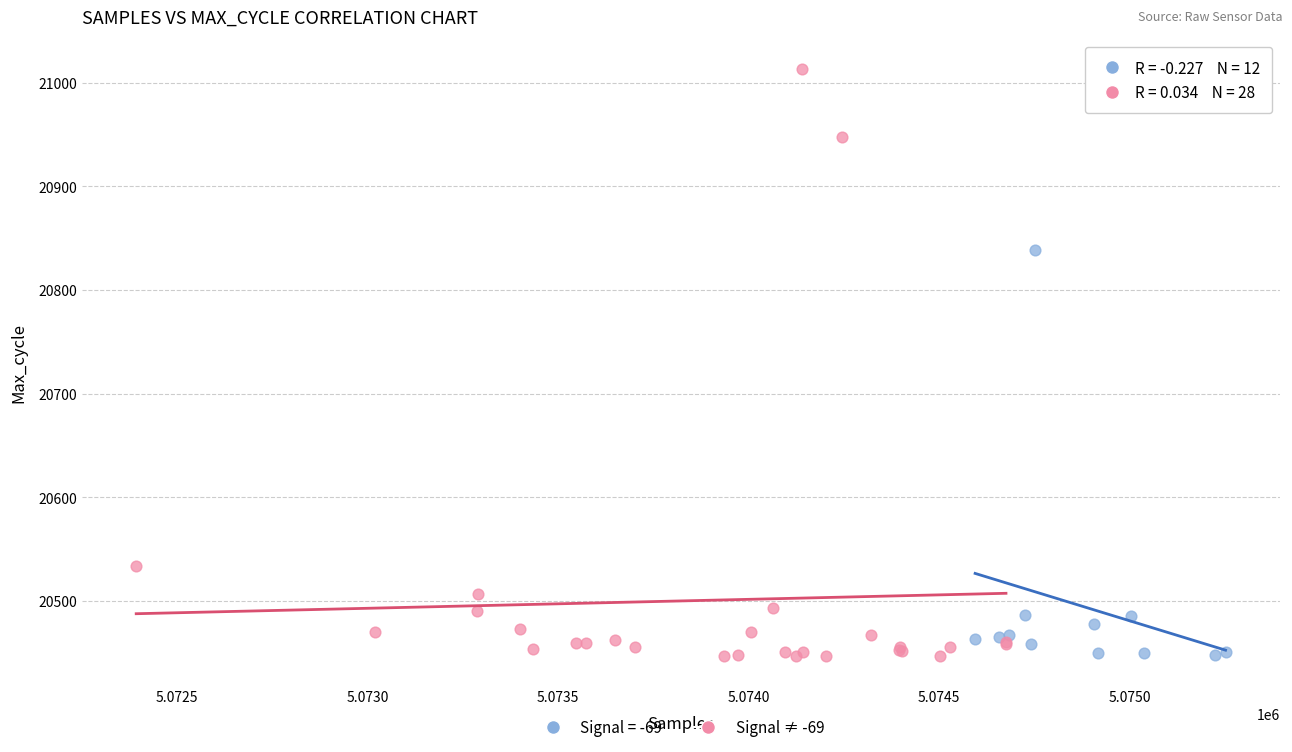

Which series reaches the maximum Y coordinate?

Signal ≠ -69